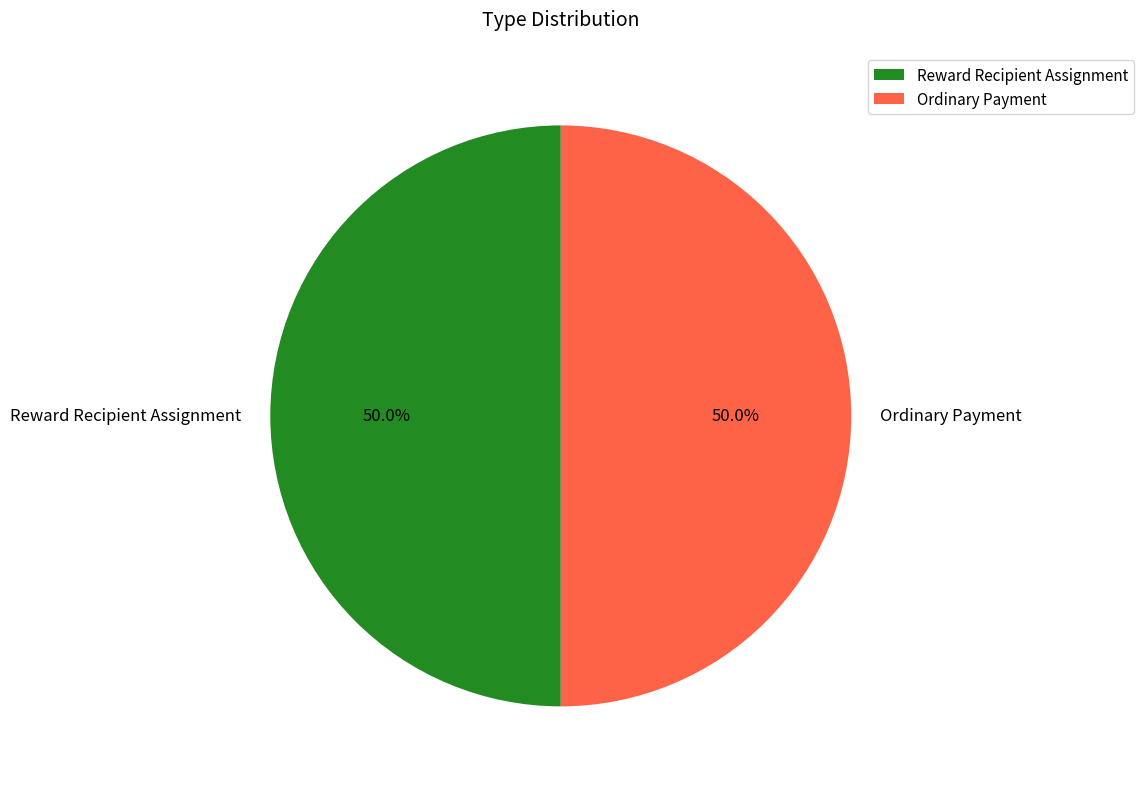

What is the total percentage of Ordinary Payment and Reward Recipient Assignment?

100.0%